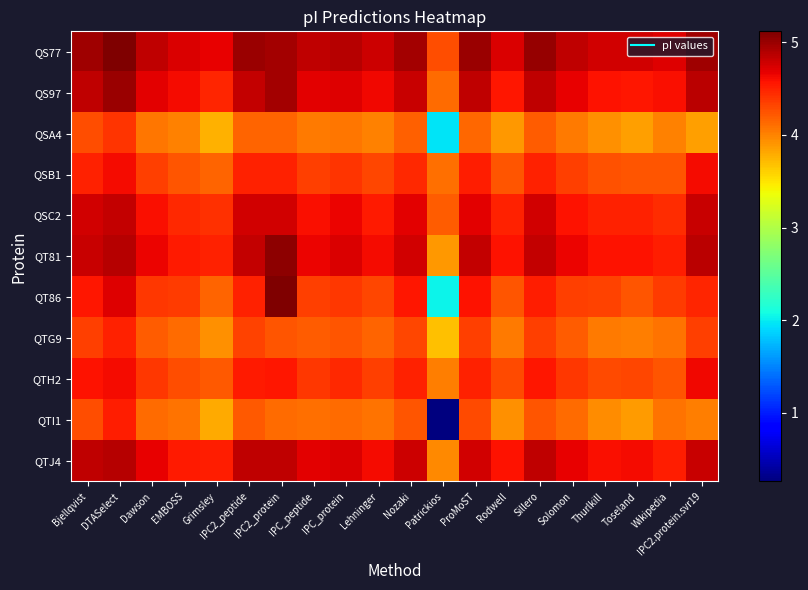

At how many categories does at least one series exceed 0?

20